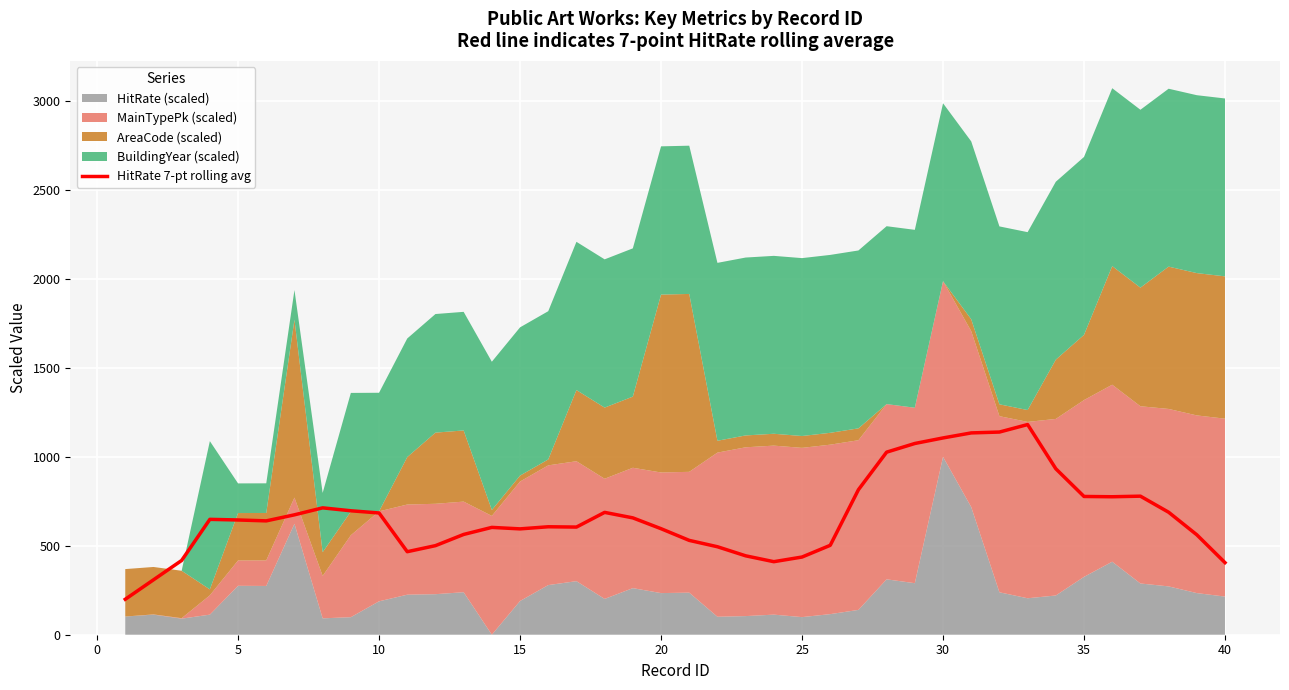

What is the lowest value of the HitRate 7-pt rolling avg series?

199.3